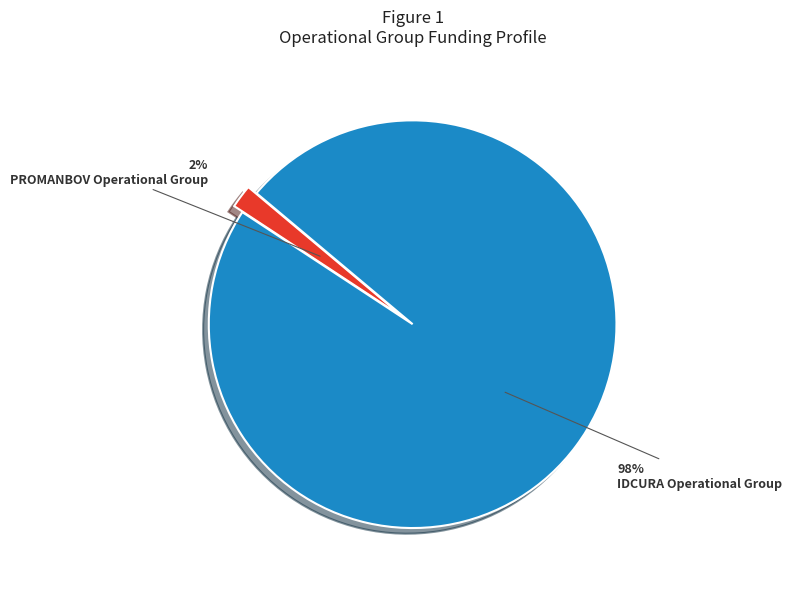

Is there any slice that represents more than half of the pie?

Yes